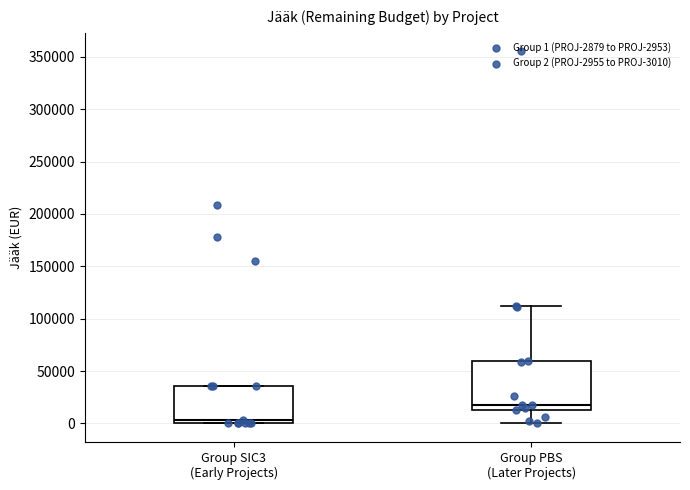

Where is the upper edge of the box for Group PBS (Later Projects) on the y-axis? The values are not printed on the chart, so give them approximately, as read against the axis.

60000